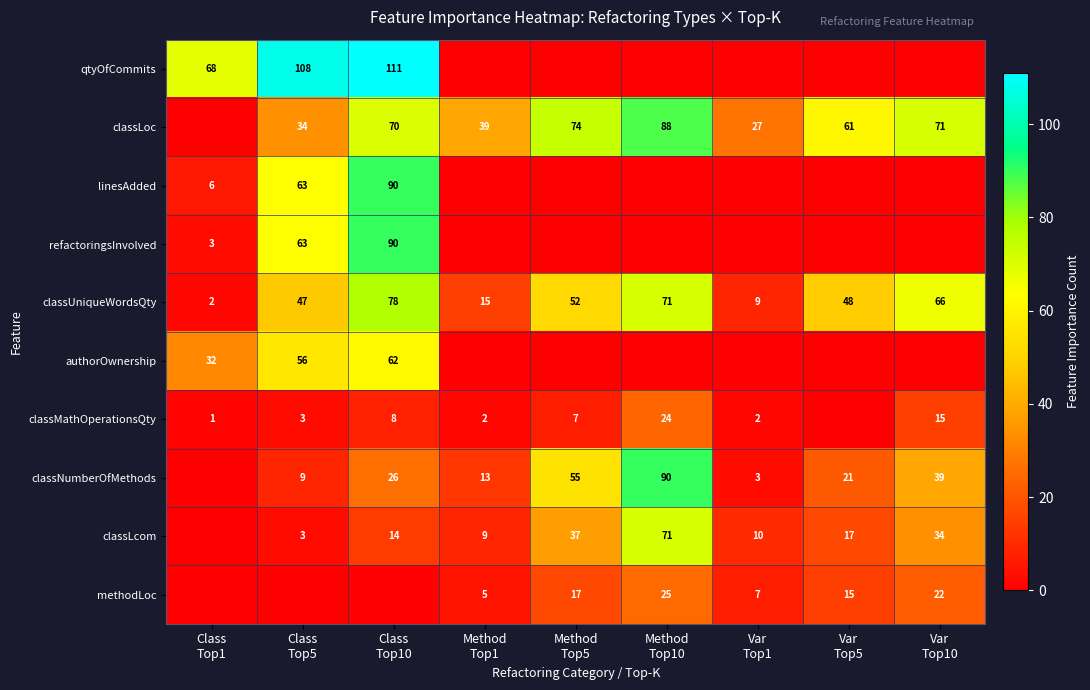

Which series has the largest total across all categories?

classLoc